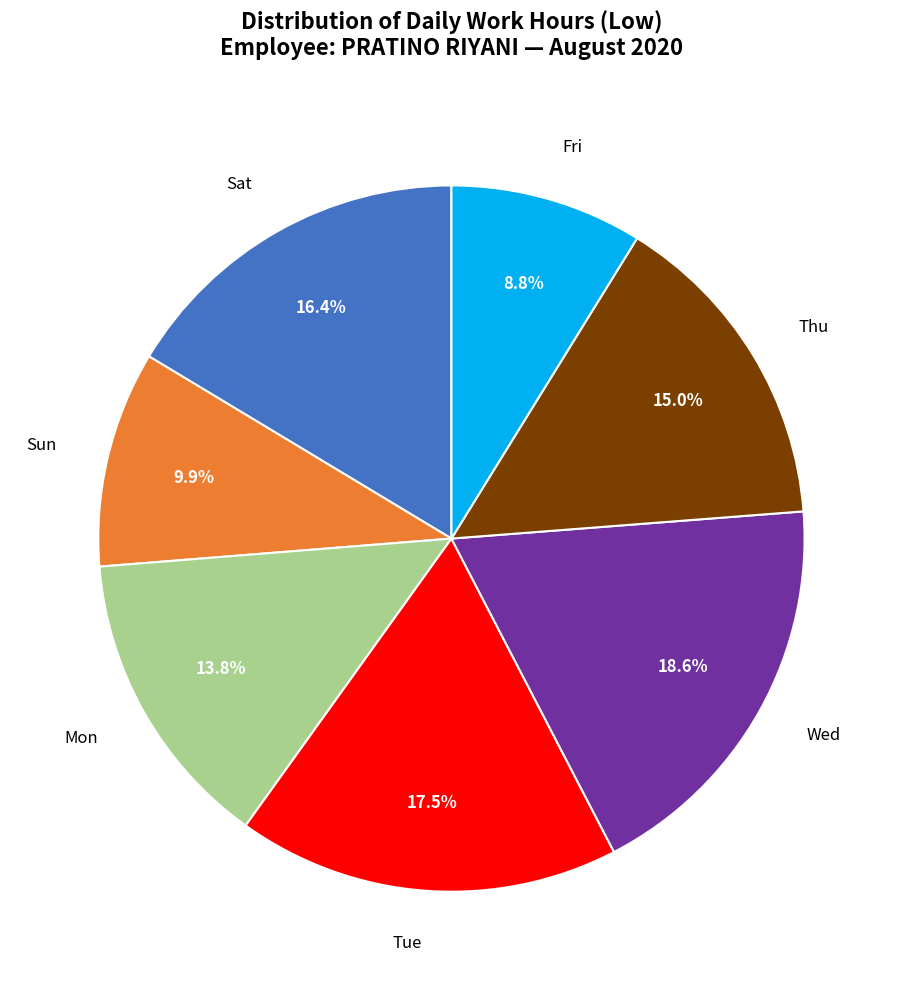

Which slice is the largest?

Wed